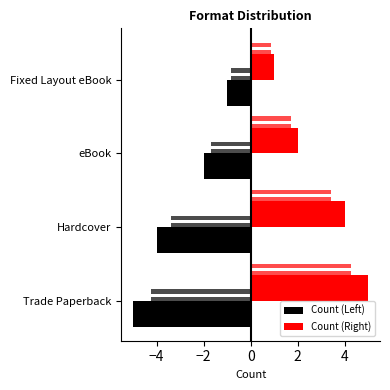

How many series are shown in this chart?

2